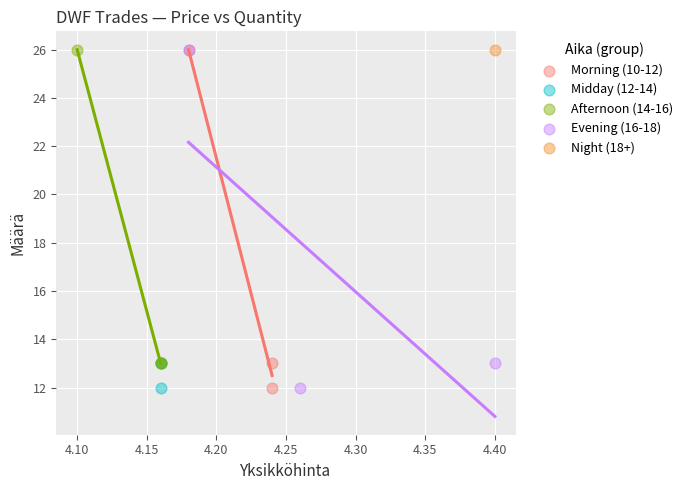

What are all the series names shown in the legend?

Morning (10-12), Midday (12-14), Afternoon (14-16), Evening (16-18), Night (18+)